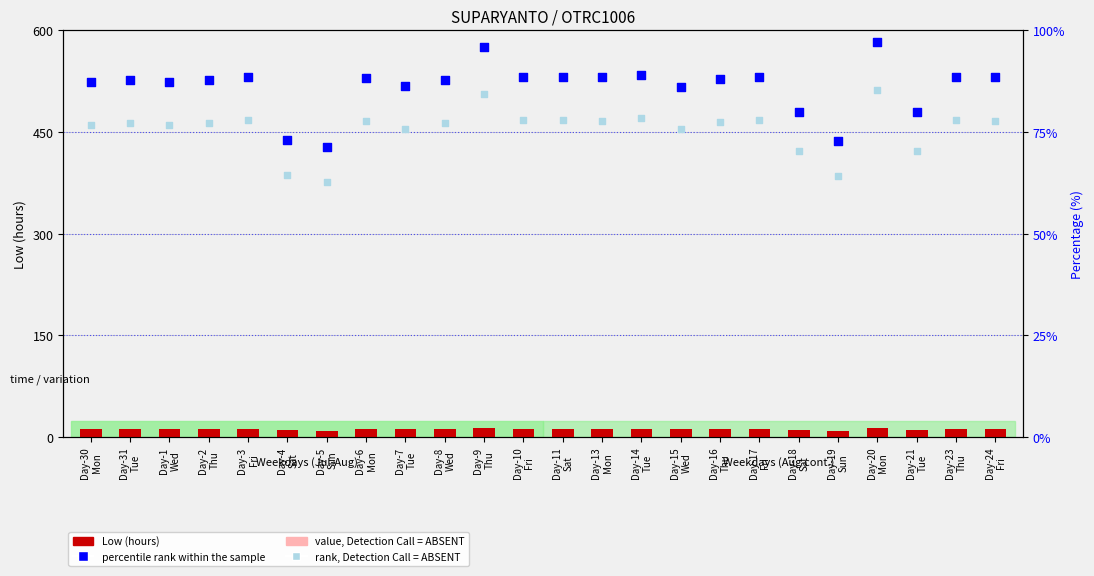

What is the total value across all series at Day-23
Thu?

180.2